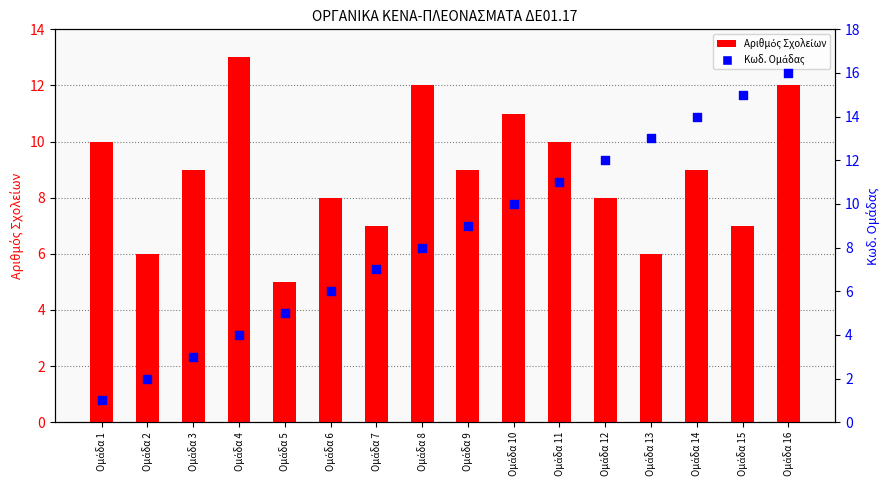

At how many categories does at least one series exceed 6?

14